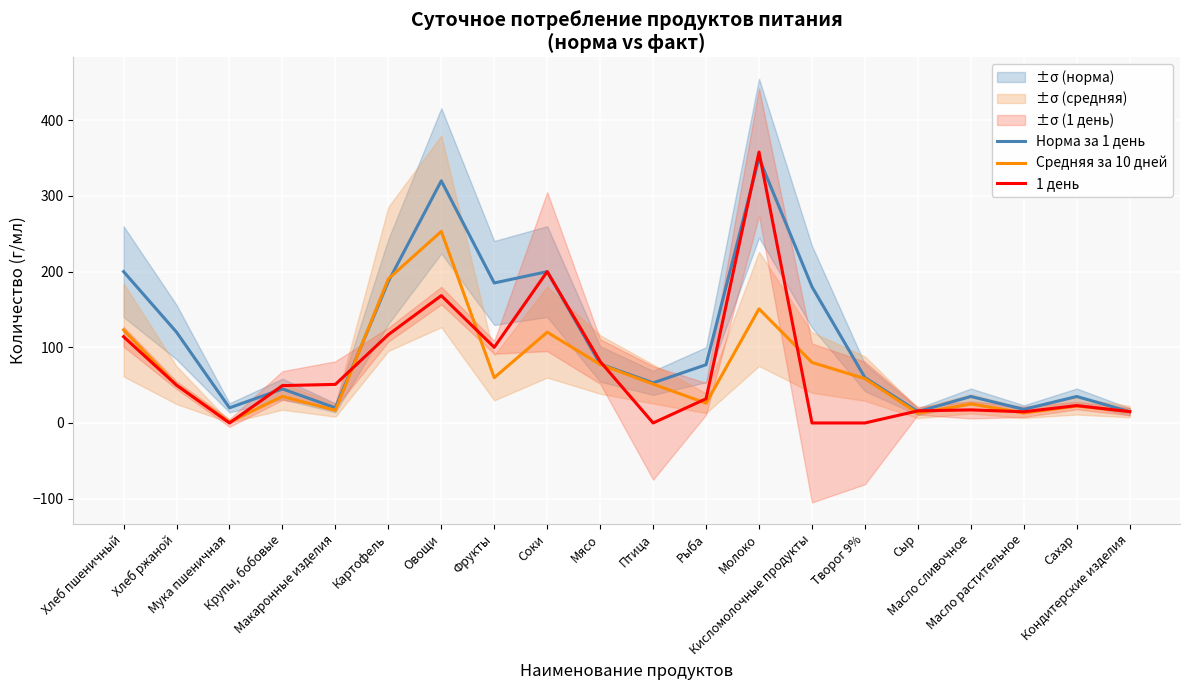

Reading left to right, list all the values displayed in this chart.

Норма за 1 день: Хлеб пшеничный=200.0	Хлеб ржаной=120.0	Мука пшеничная=20.0	Крупы, бобовые=45.0	Макаронные изделия=20.0	Картофель=187.0	Овощи=320.0	Фрукты=185.0	Соки=200.0	Мясо=78.0	Птица=53.0	Рыба=77.0	Молоко=350.0	Кисломолочные продукты=180.0	Творог 9%=60.0	Сыр=15.0	Масло сливочное=35.0	Масло растительное=18.0	Сахар=35.0	Кондитерские изделия=15.0
Средняя за 10 дней: Хлеб пшеничный=122.9	Хлеб ржаной=50.0	Мука пшеничная=1.1	Крупы, бобовые=35.1	Макаронные изделия=16.6	Картофель=190.4	Овощи=253.2	Фрукты=59.9	Соки=120.0	Мясо=77.3	Птица=51.4	Рыба=26.1	Молоко=150.8	Кисломолочные продукты=80.0	Творог 9%=58.6	Сыр=12.8	Масло сливочное=25.2	Масло растительное=13.2	Сахар=22.4	Кондитерские изделия=15.0
1 день: Хлеб пшеничный=114.0	Хлеб ржаной=50.0	Мука пшеничная=0.0	Крупы, бобовые=49.4	Макаронные изделия=51.0	Картофель=116.7	Овощи=168.3	Фрукты=100.0	Соки=200.0	Мясо=81.2	Птица=0.0	Рыба=32.0	Молоко=358.0	Кисломолочные продукты=0.0	Творог 9%=0.0	Сыр=16.0	Масло сливочное=17.3	Масло растительное=14.8	Сахар=23.0	Кондитерские изделия=15.0